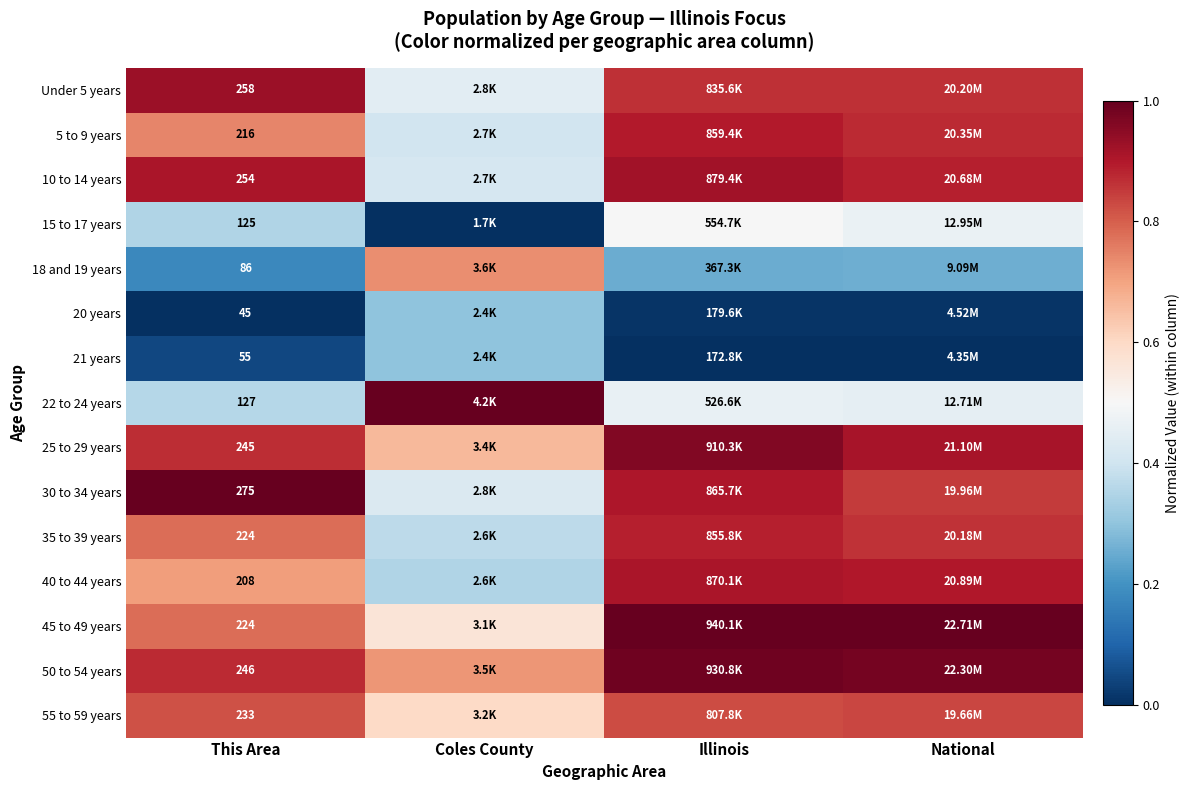

The 10 to 14 years series shows 0.9 at Illinois. True or false?

True